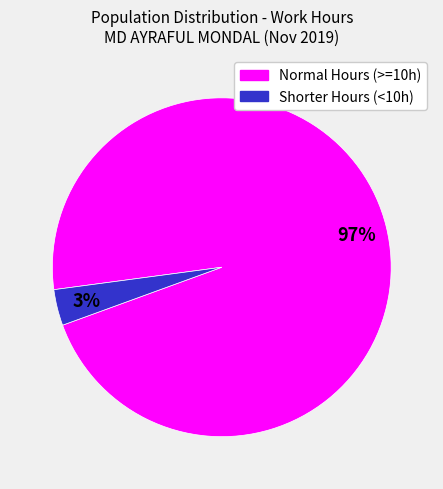

Does any single category account for the majority?

Yes